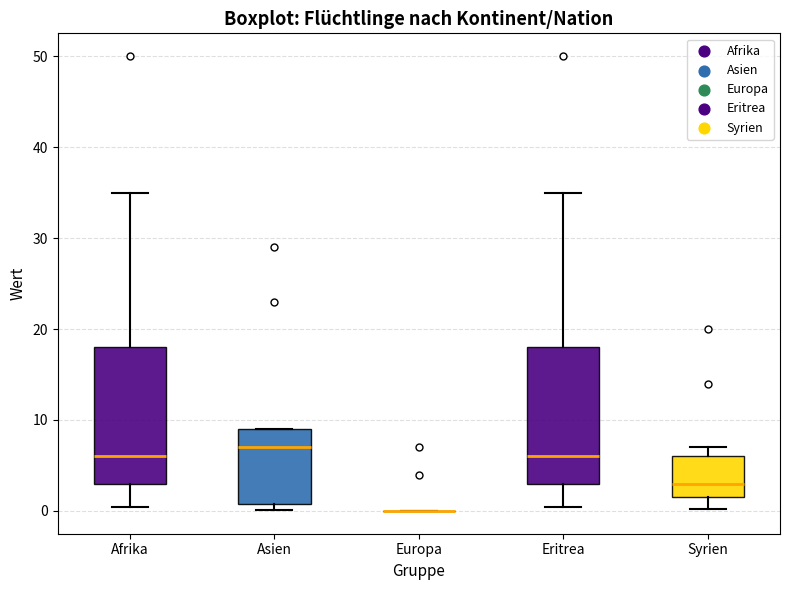

Reading left to right, transcribe this box plot: for each box, give where its median line is, the range the box spans, and where its two whiskers end, as read against the y-axis. The values are not printed on the chart, so give them approximately, as read against the axis.

Afrika: median 6, box 3 to 18, whiskers 0 to 35
Asien: median 7, box 1 to 9, whiskers 0 to 9
Europa: box collapsed to a line at 0, whiskers 0 to 0
Eritrea: median 6, box 3 to 18, whiskers 0 to 35
Syrien: median 3, box 2 to 6, whiskers 0 to 7